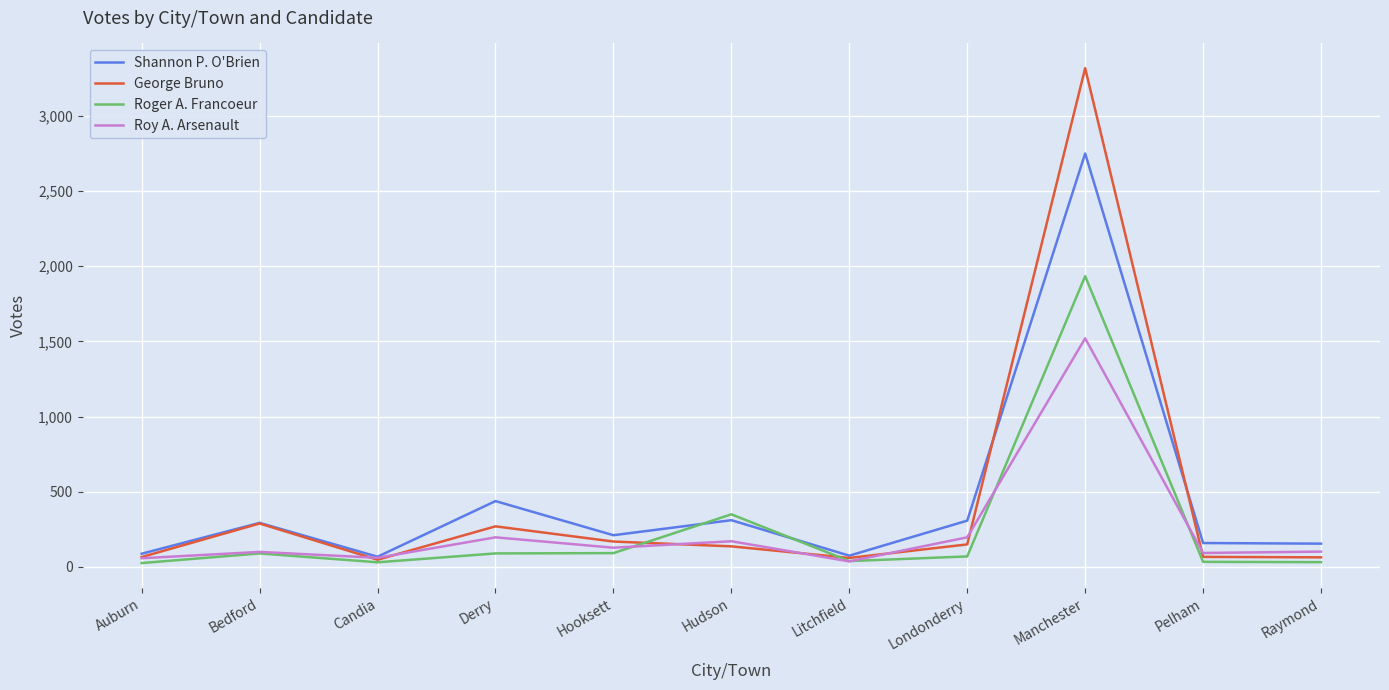

Which series changed the most between Hooksett and Litchfield?

Shannon P. O'Brien